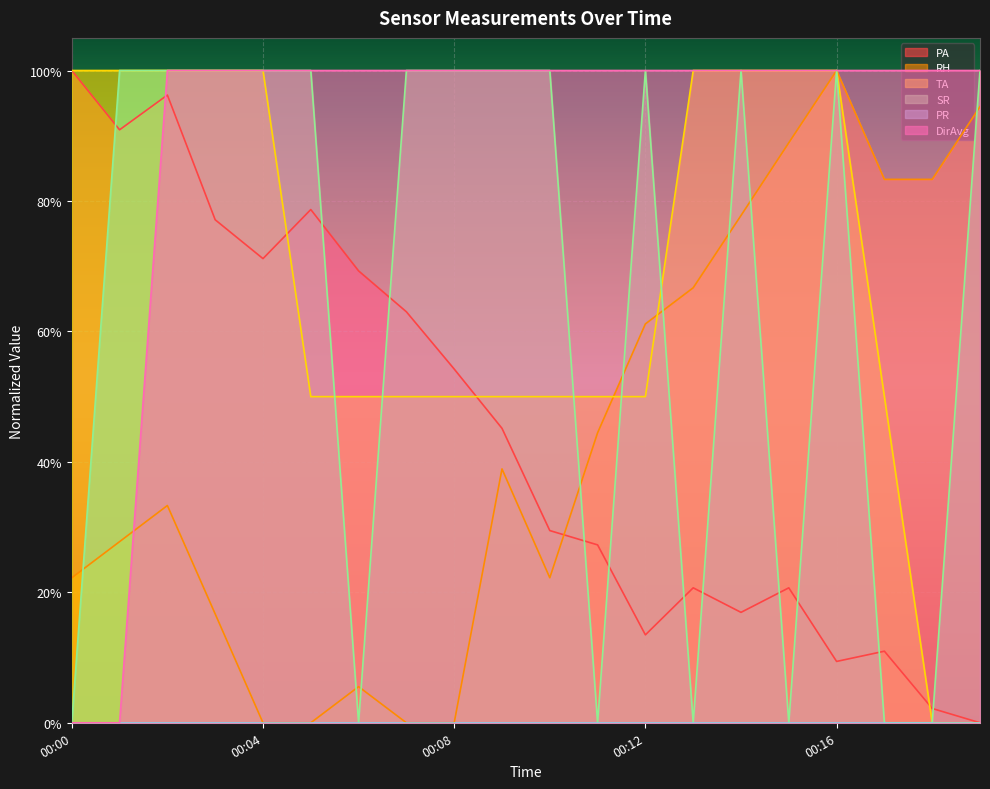

Does the chart display data point markers on the line(s)?

No